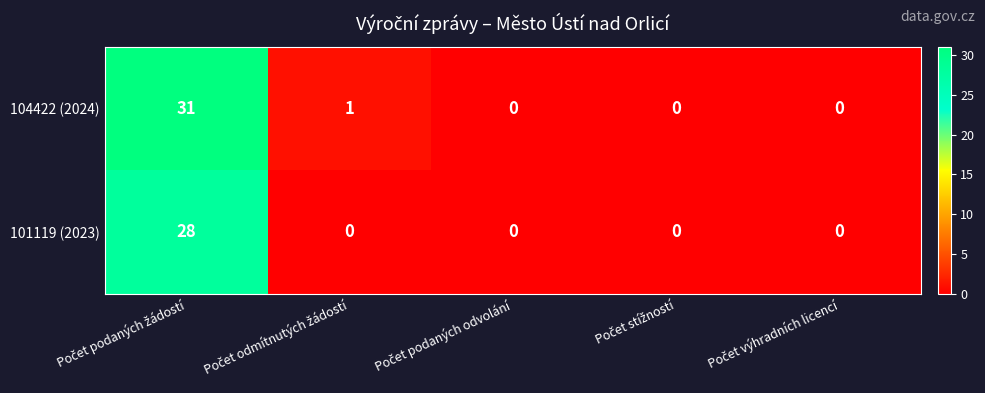

What is the average value of the 101119 (2023) series?

6